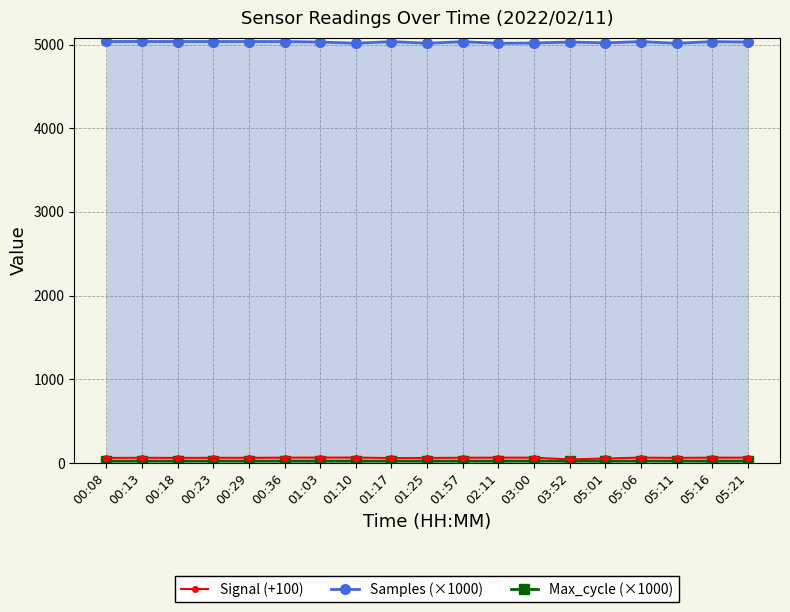

Rank the categories by Max_cycle (×1000) value from highest to lowest.

00:23, 05:06, 03:00, 00:29, 01:57, 01:03, 03:52, 05:11, 05:21, 02:11, 05:01, 05:16, 00:08, 01:17, 00:36, 01:10, 01:25, 00:13, 00:18